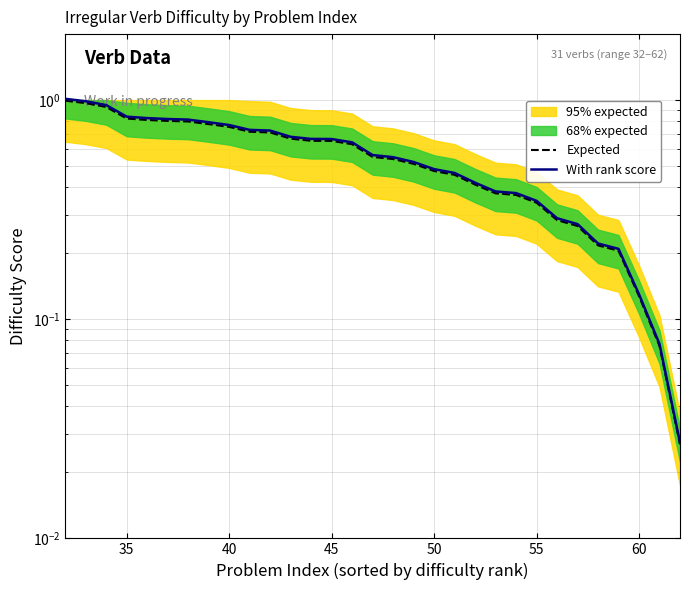

What is the difference between the maximum and second lowest values in the With rank score series?

0.9